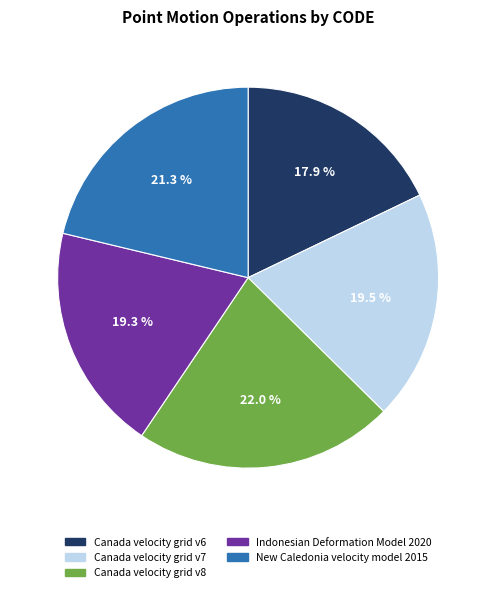

Does Canada velocity grid v7 account for over 50% of the chart?

No